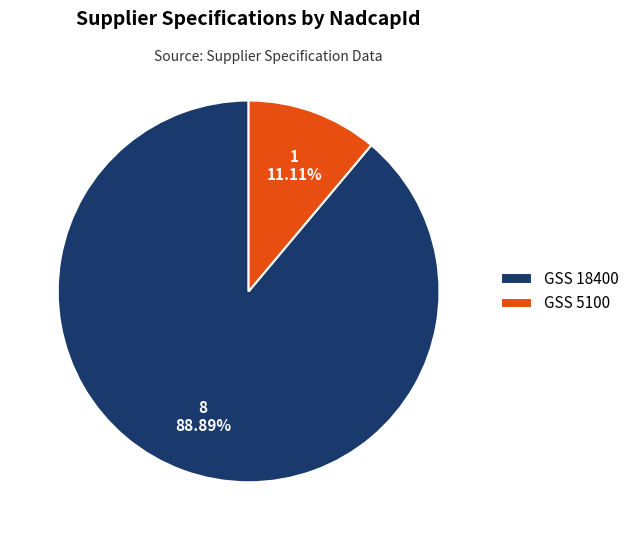

Is it true that GSS 5100 is 11% of the pie?

True